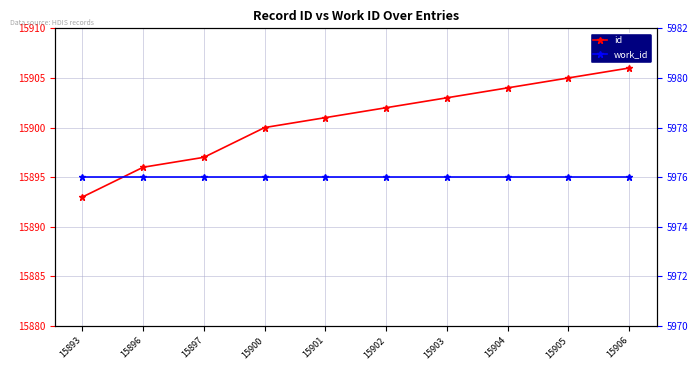

At 15900, list the series in order from smallest to largest.

work_id, id